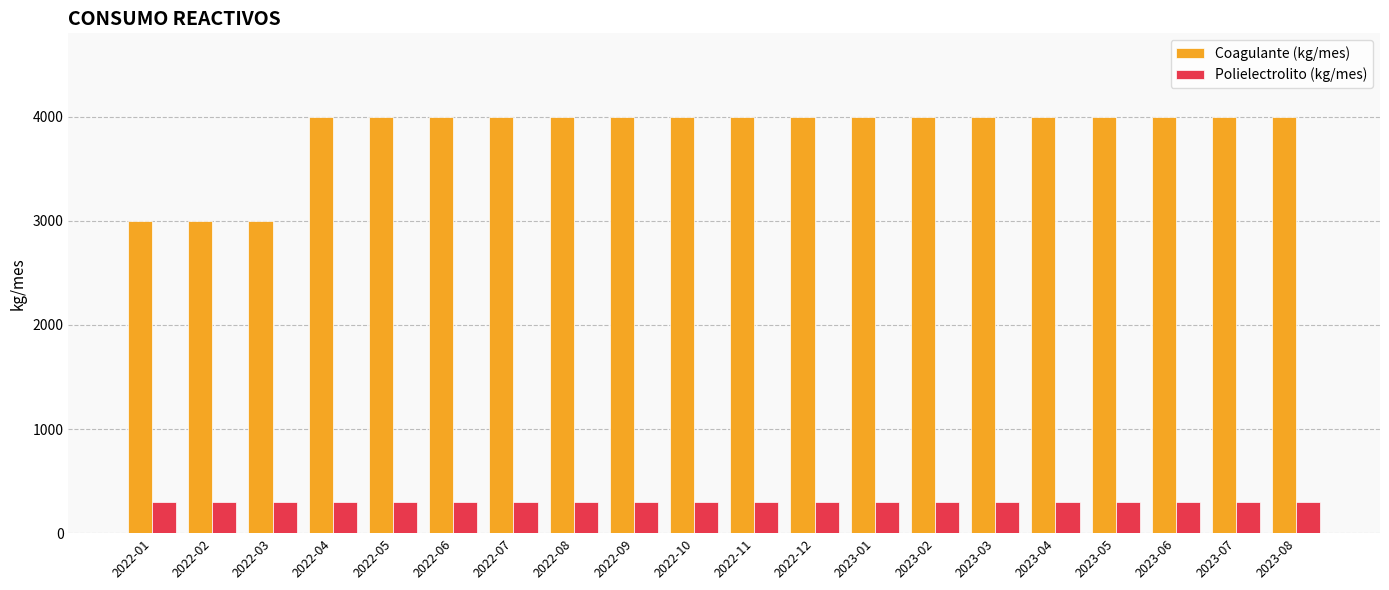

Rank the series by their maximum value, from lowest to highest.

Polielectrolito (kg/mes), Coagulante (kg/mes)